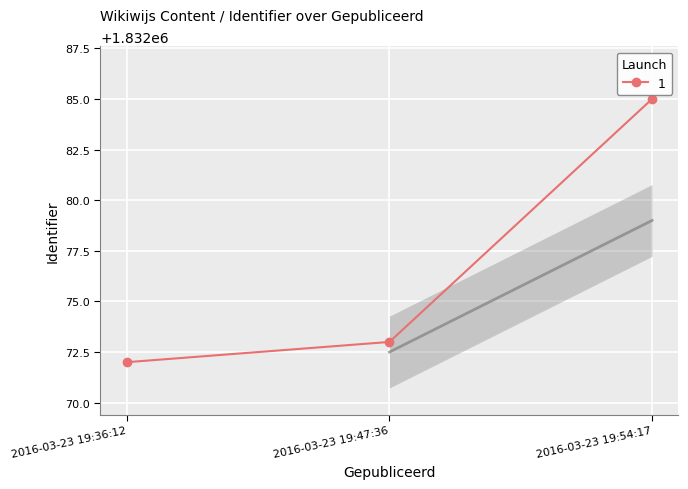

Approximately how many times larger is the value at 2016-03-23 19:47:36 compared to 2016-03-23 19:36:12?

1.0